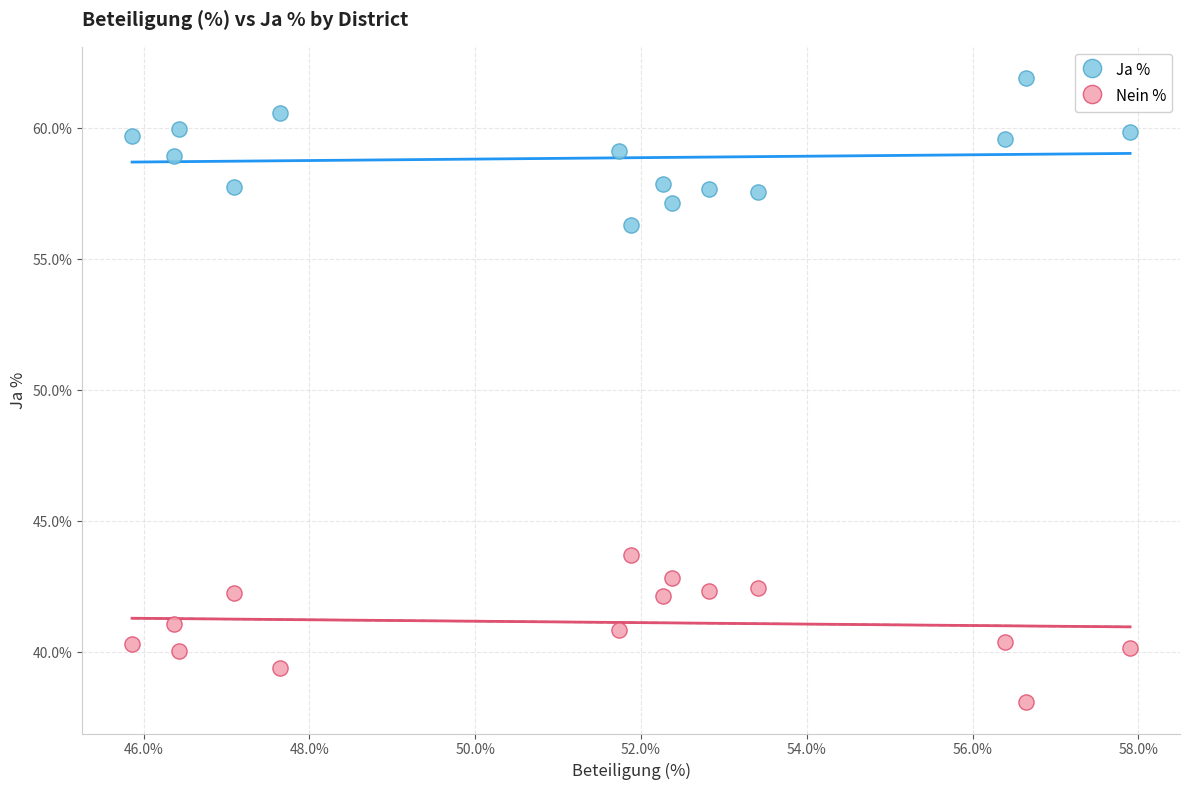

Which series contains the highest Y value?

Ja %